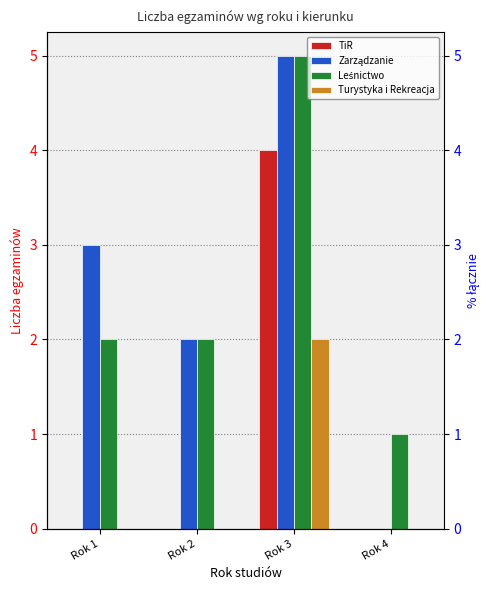

List the series in order of their peak value, highest first.

Zarządzanie, Leśnictwo, TiR, Turystyka i Rekreacja